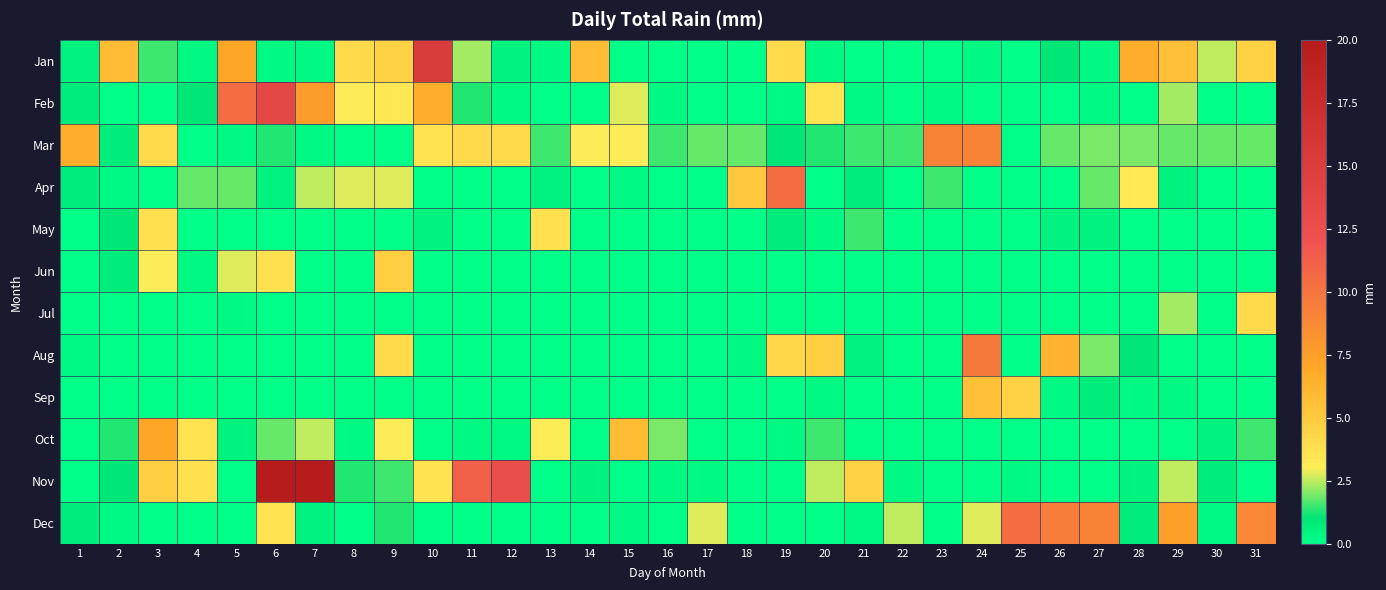

Which series has the largest total across all categories?

Nov